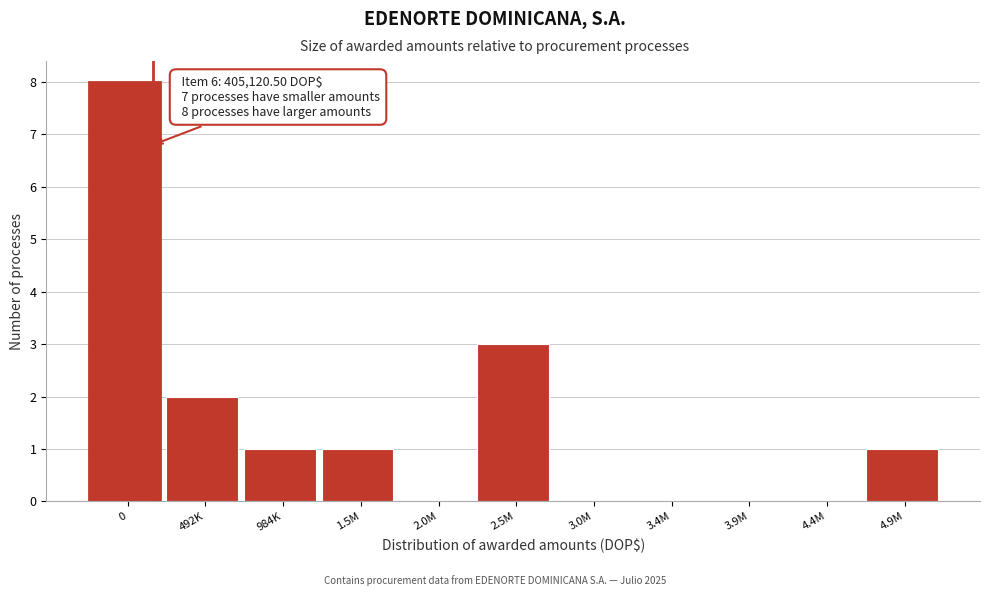

Reading left to right, what are all the values shown in this chart?

0=8	492K=2	984K=1	1.5M=1	2.0M=0	2.5M=3	3.0M=0	3.4M=0	3.9M=0	4.4M=0	4.9M=1